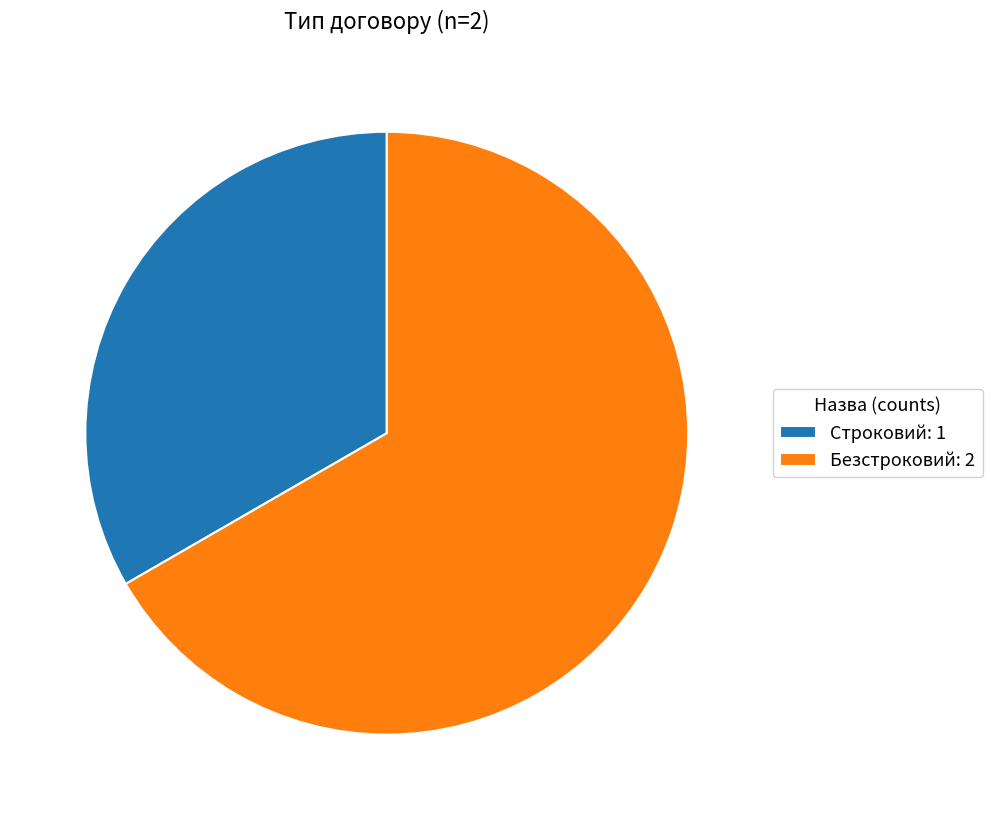

Count the number of slices in the pie.

2